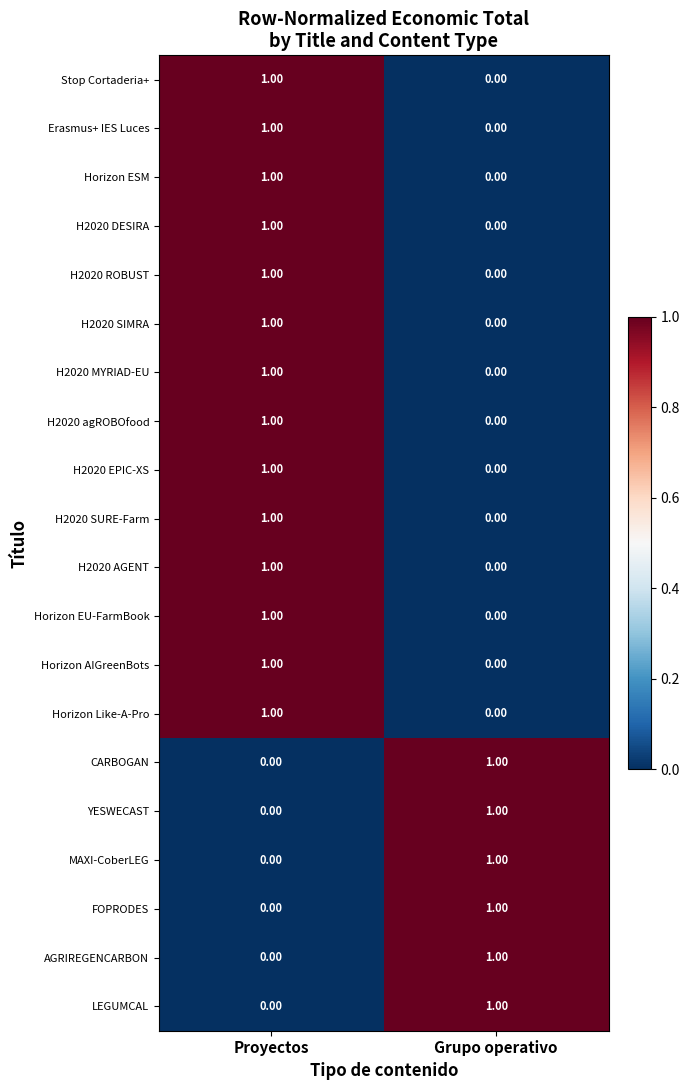

How many data points does each series have?

2